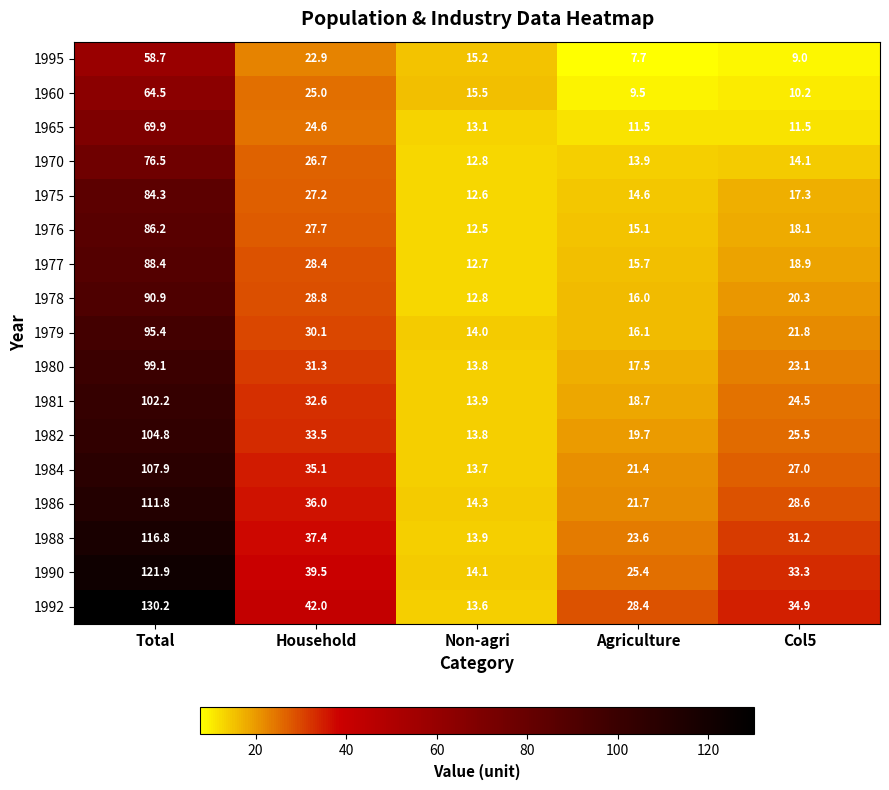

At how many categories does at least one series exceed 83?

1